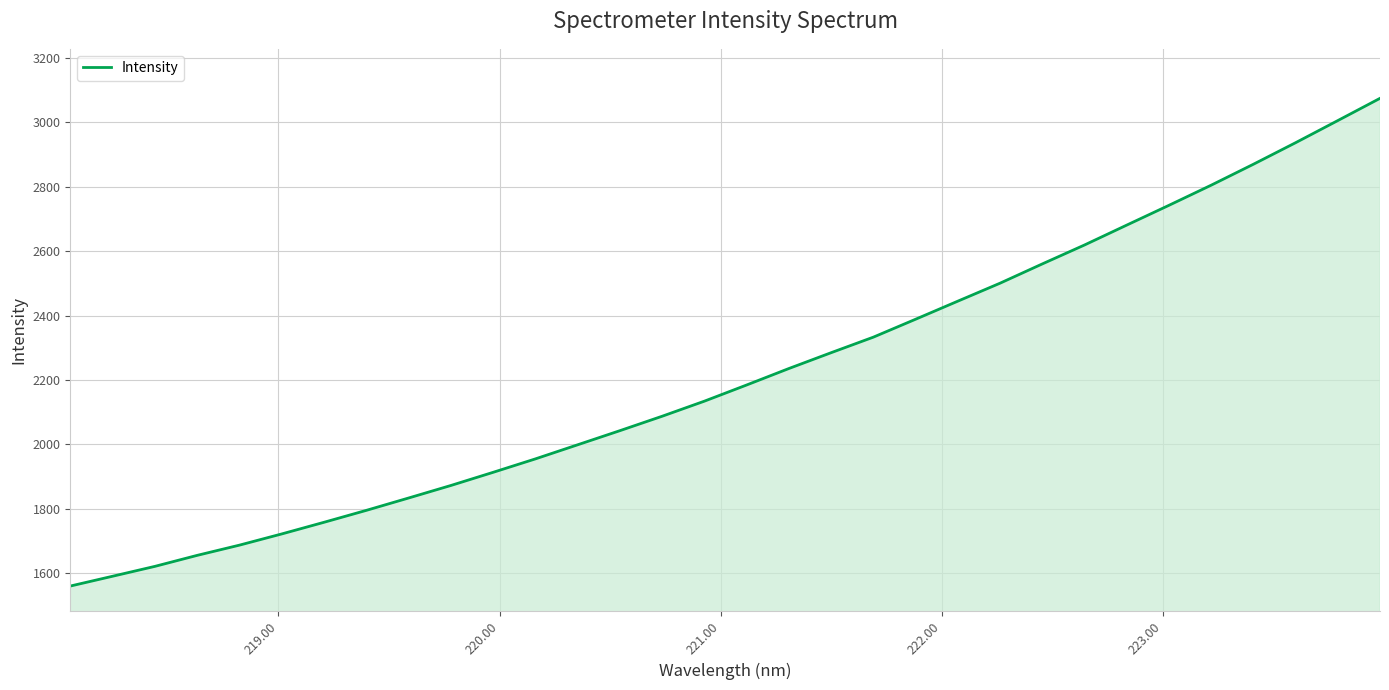

What is the difference between the maximum and minimum values?

1514.5